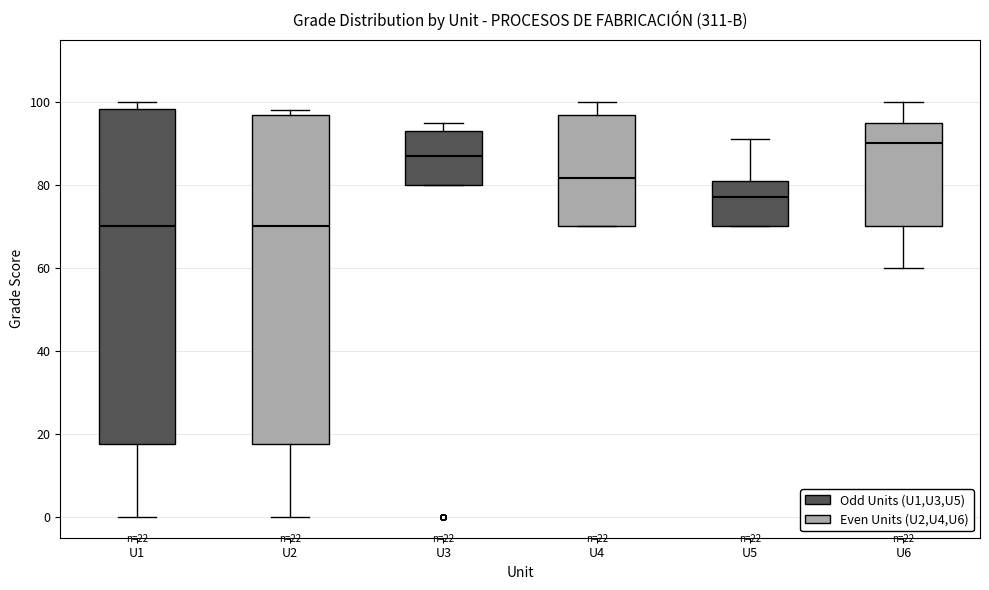

Which box has the highest median line?

U6